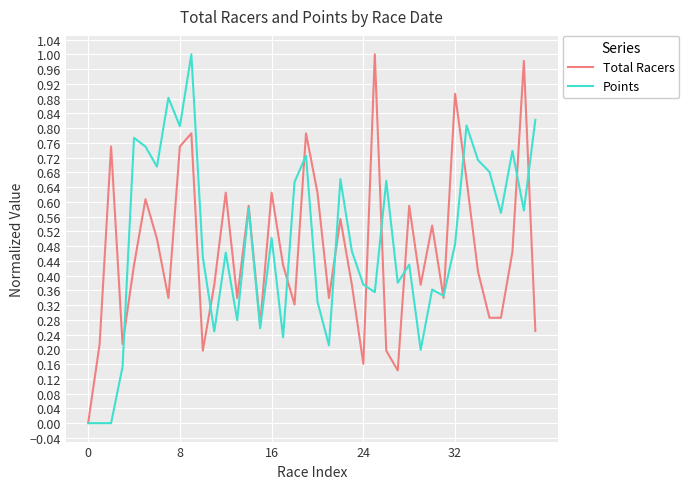

Does the chart display data point markers on the line(s)?

No